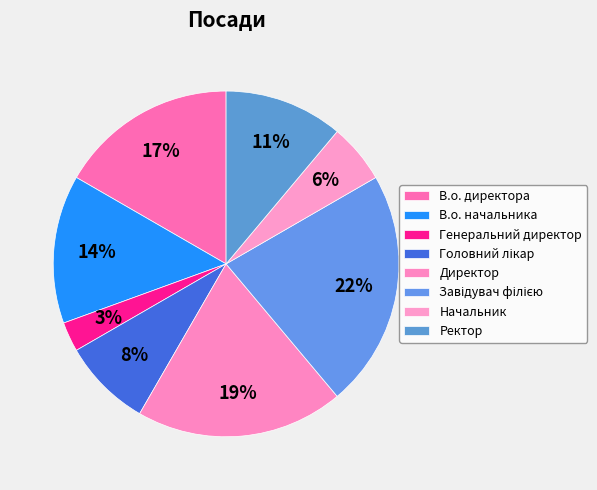

Does any single category account for the majority?

No